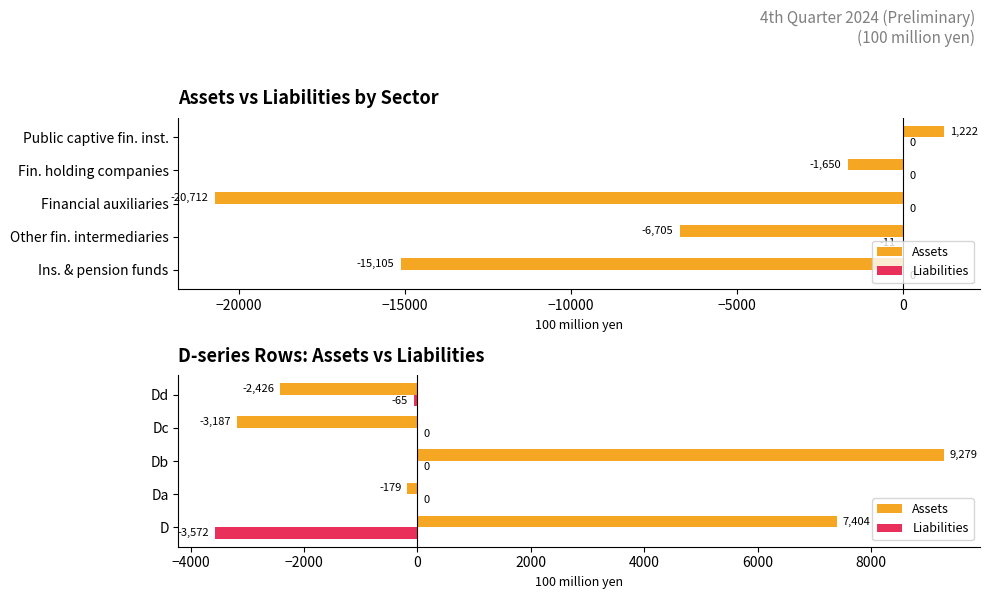

What is the approximate value of Liabilities at Dd, to the nearest 10?

-60